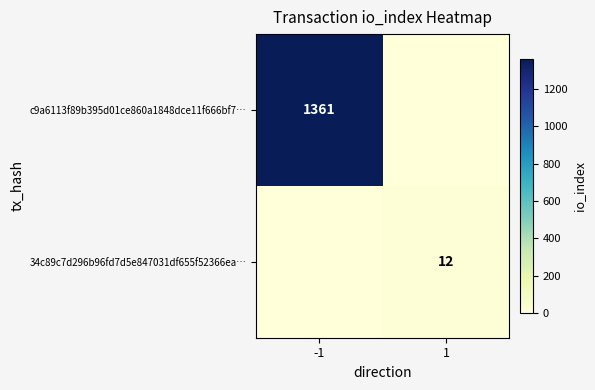

The c9a6113f89b395d01ce860a1848dce11f666bf7… series shows 1361 at -1. True or false?

True